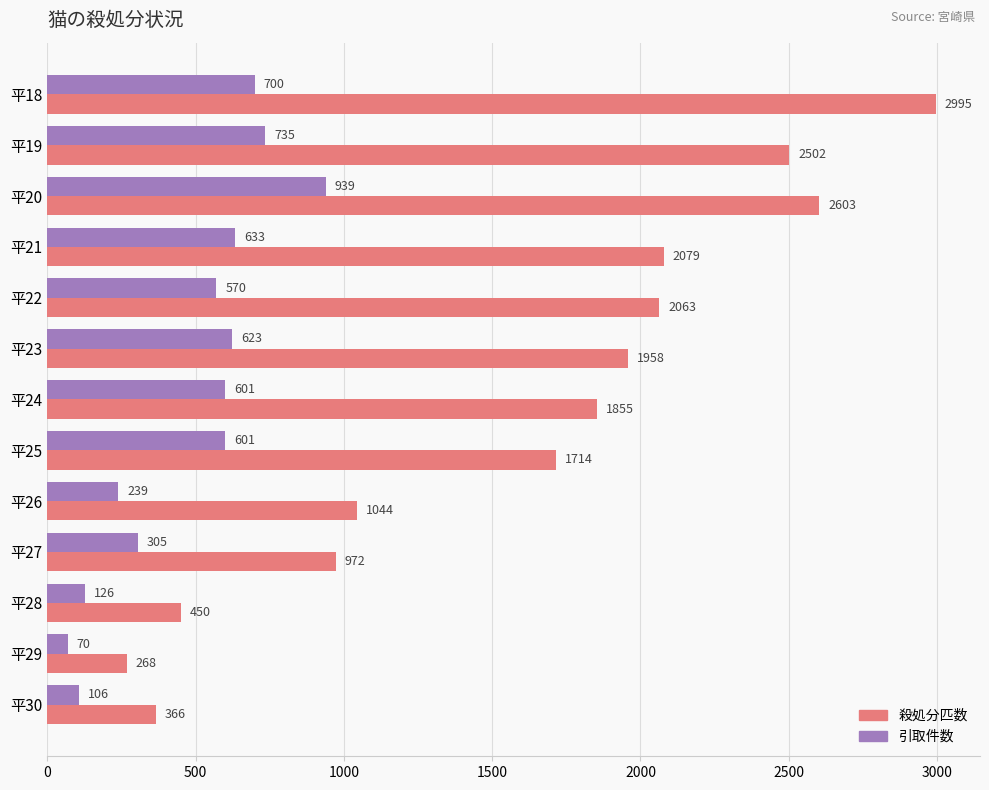

What is the smallest value displayed?

70